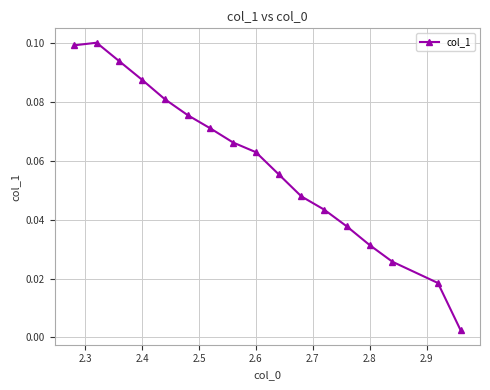

True or false: there are more than 2 points higher than both neighbors.

False